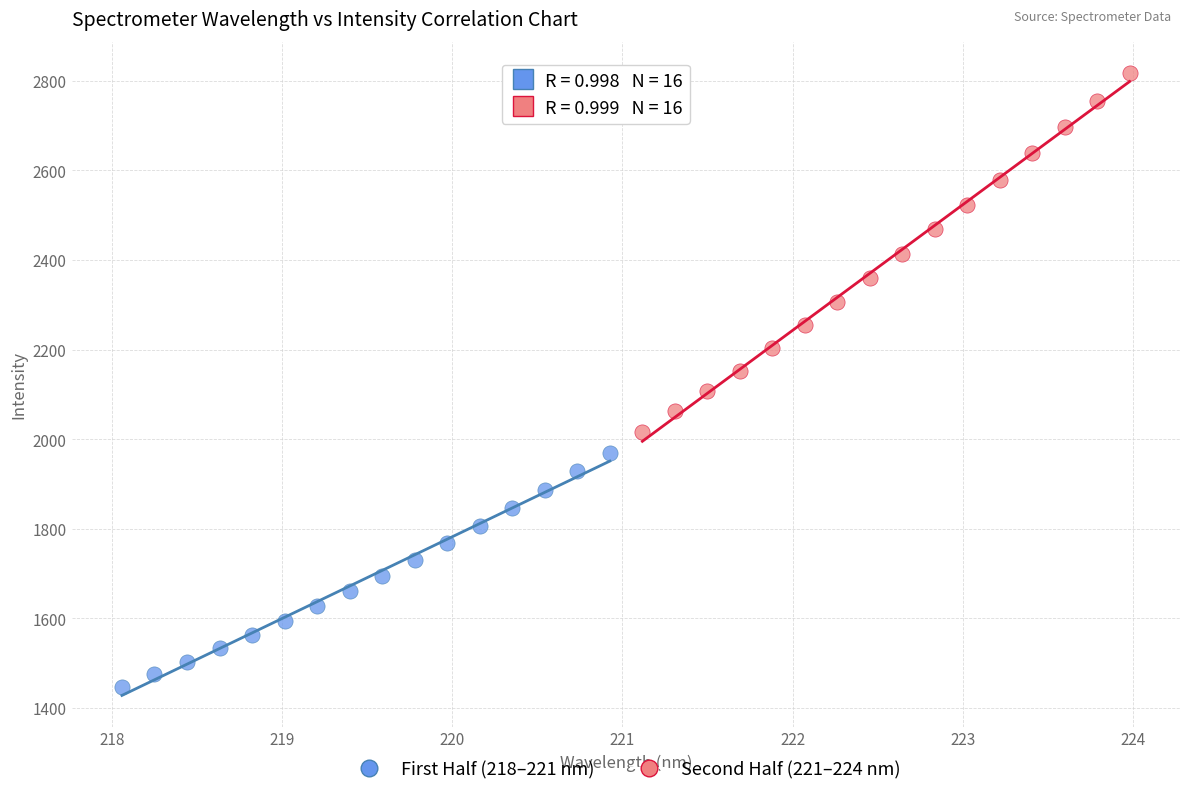

Which series contains the lowest Y value?

First Half (218–221 nm)